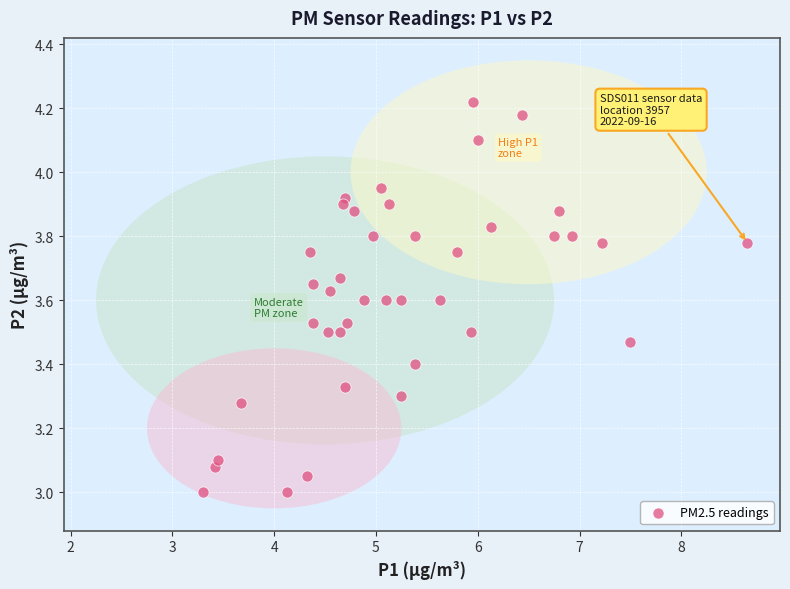

What is the range of Y values (max minus min)?

1.2